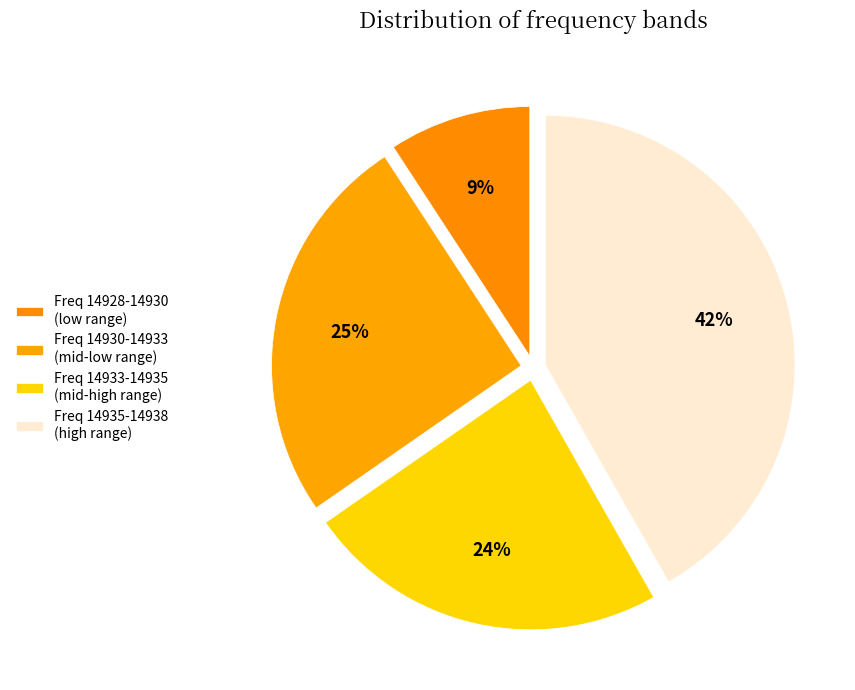

Rank the categories by value from lowest to highest.

Freq 14928-14930 (low range), Freq 14933-14935 (mid-high range), Freq 14930-14933 (mid-low range), Freq 14935-14938 (high range)